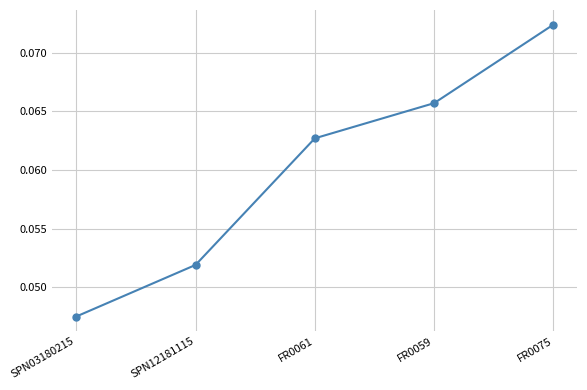

What is the sum of all values?

0.3